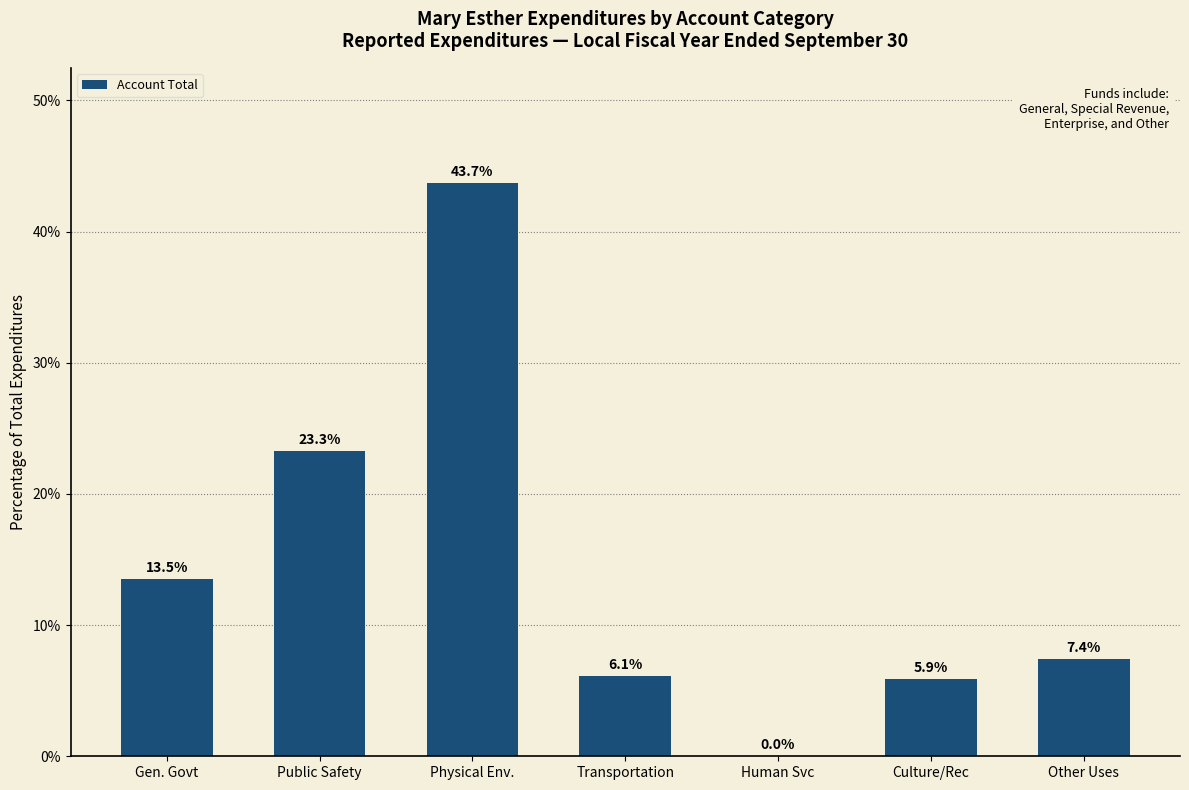

Are the bars horizontal?

No